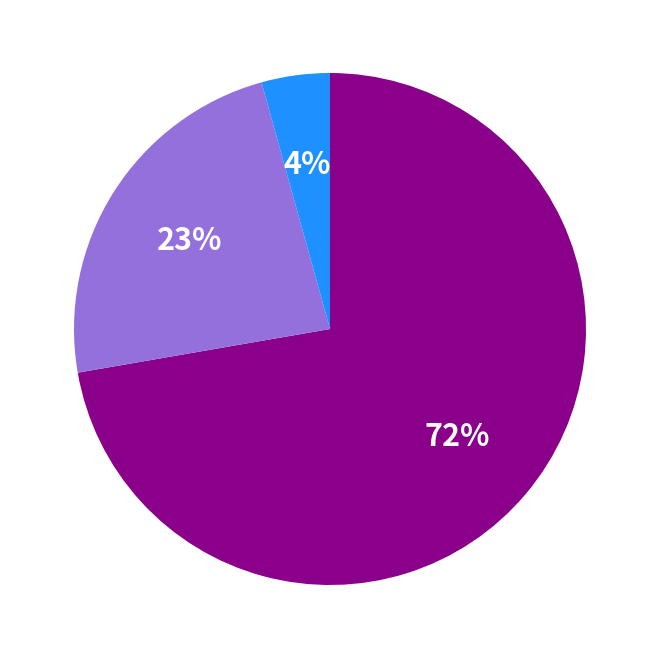

Does any single category account for the majority?

Yes